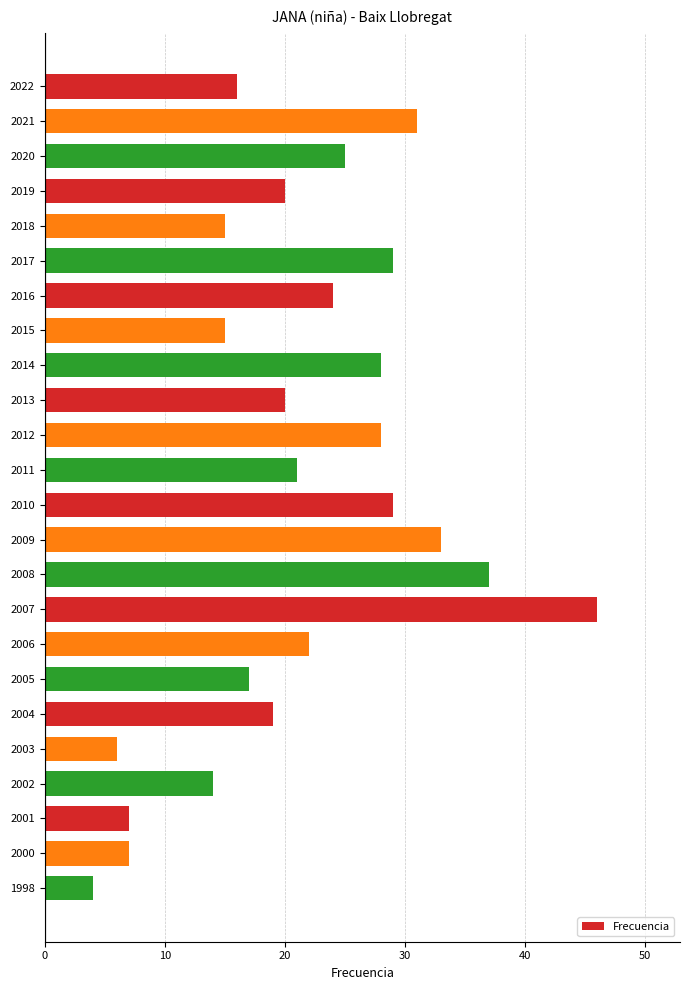

The chart shows a value of 2 at 1998. True or false?

False